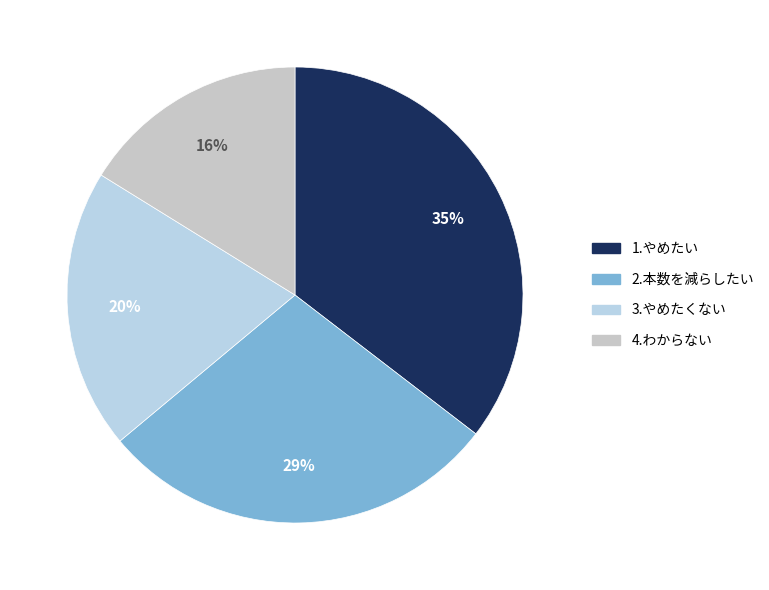

Rank the categories by value from lowest to highest.

4.わからない, 3.やめたくない, 2.本数を減らしたい, 1.やめたい